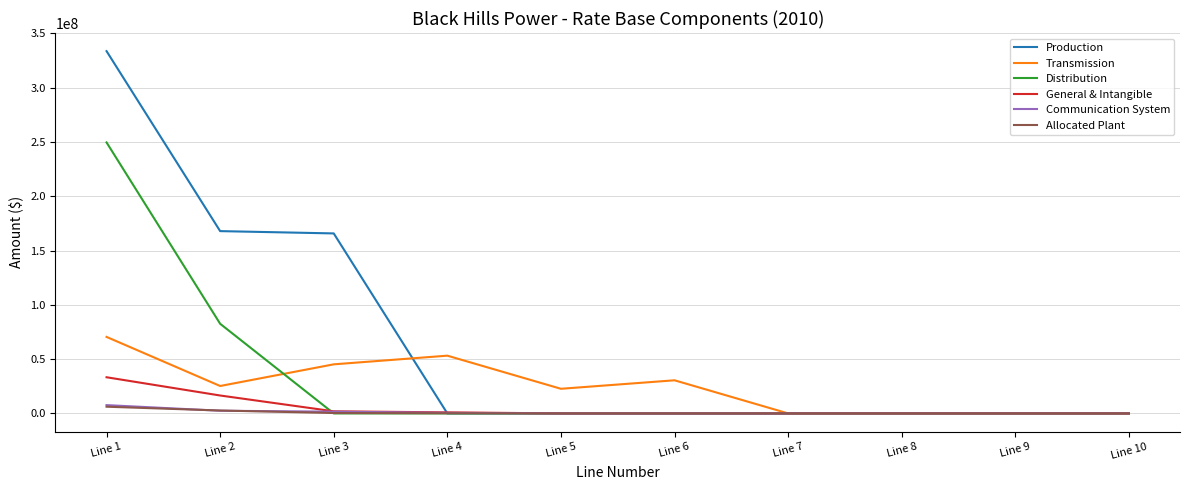

What are all the series names shown in the legend?

Production, Transmission, Distribution, General & Intangible, Communication System, Allocated Plant